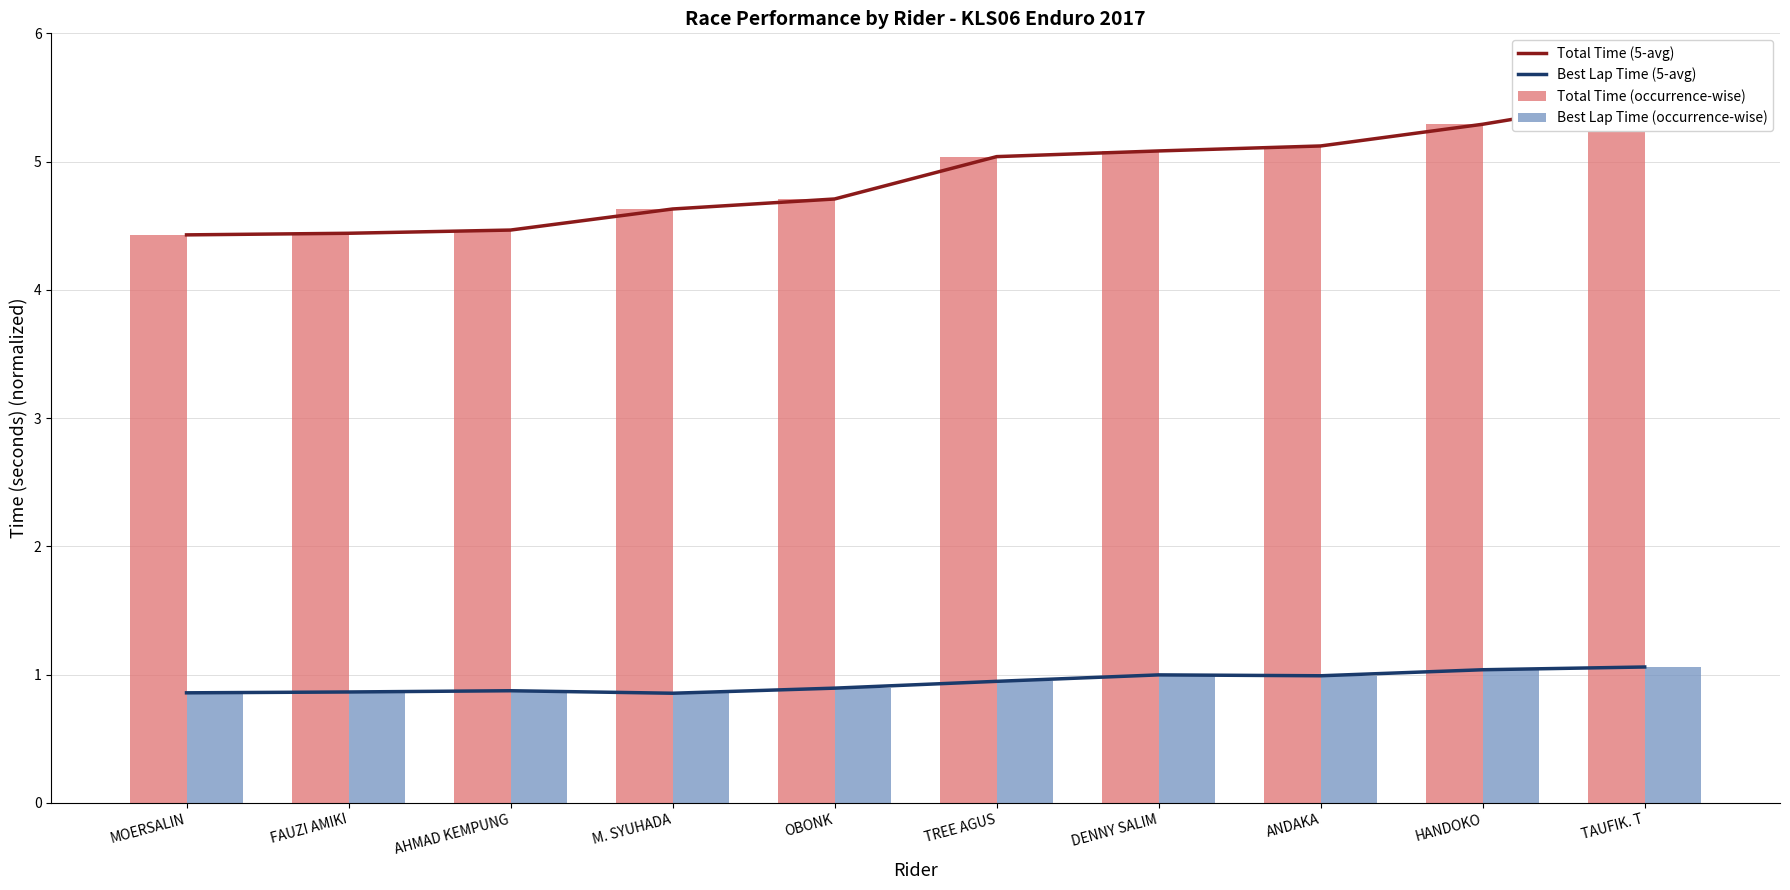

How many groups of bars are there?

10